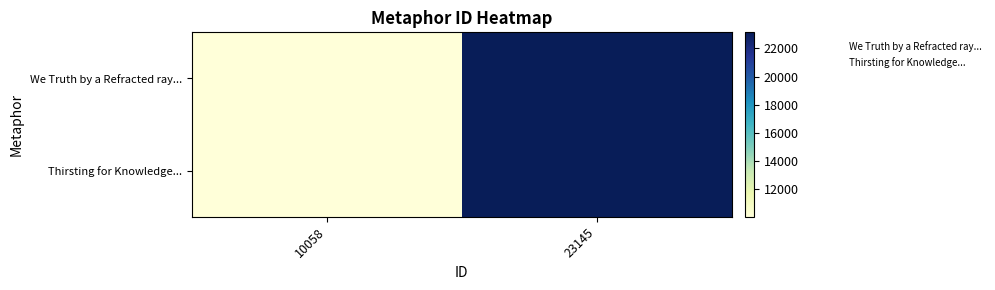

What is the maximum value shown in the chart?

23145